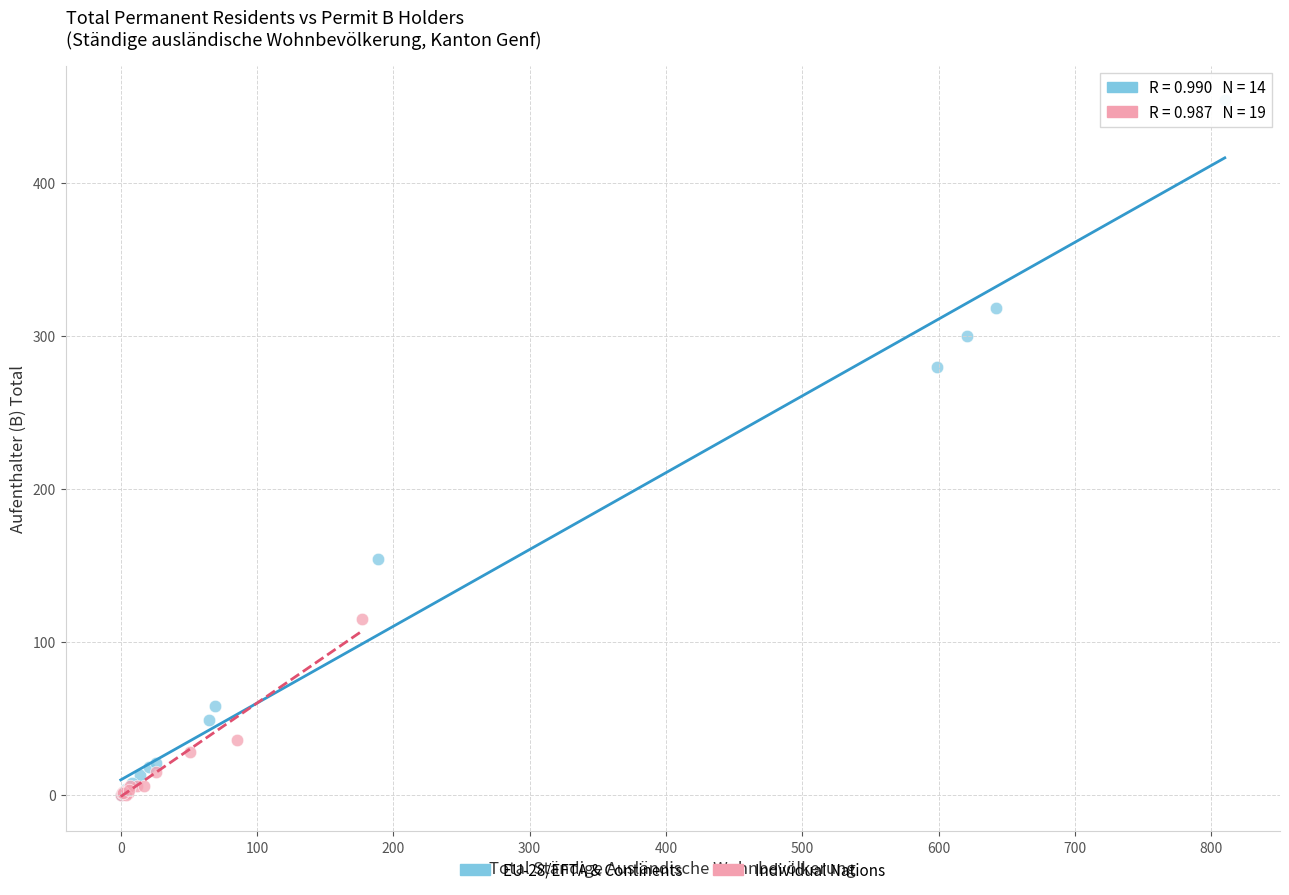

Which series reaches the maximum Y coordinate?

EU-28/EFTA & Continents